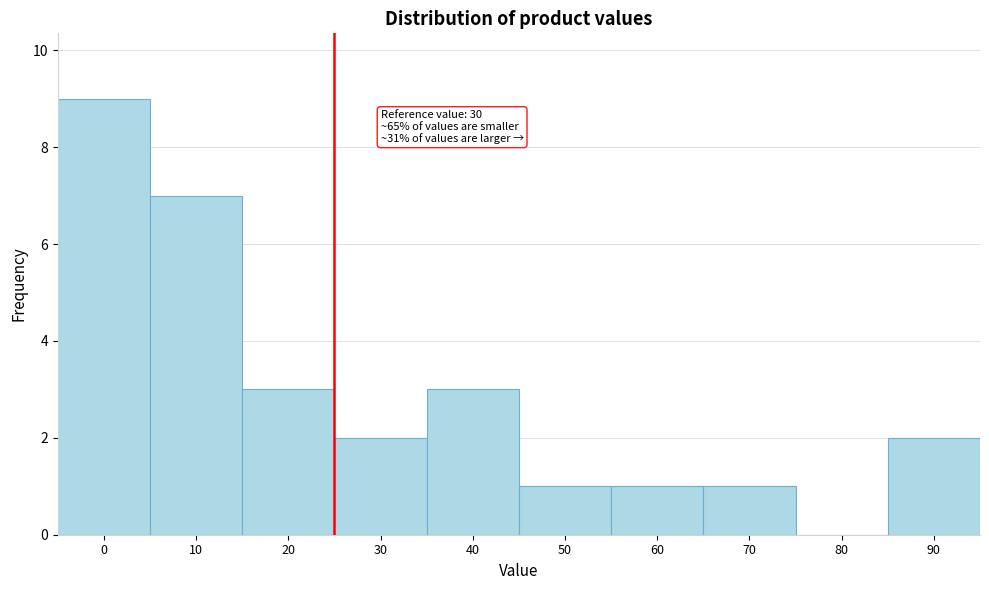

Reading right to left, extract all data points from this chart.

90=2	80=0	70=1	60=1	50=1	40=3	30=2	20=3	10=7	0=9